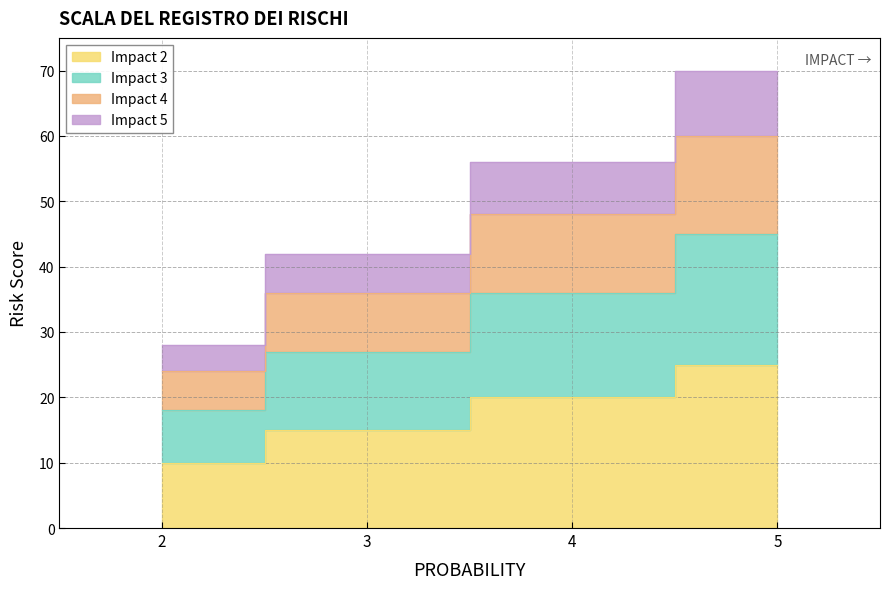

True or false: Impact 2 and Impact 5 cross at least once.

False